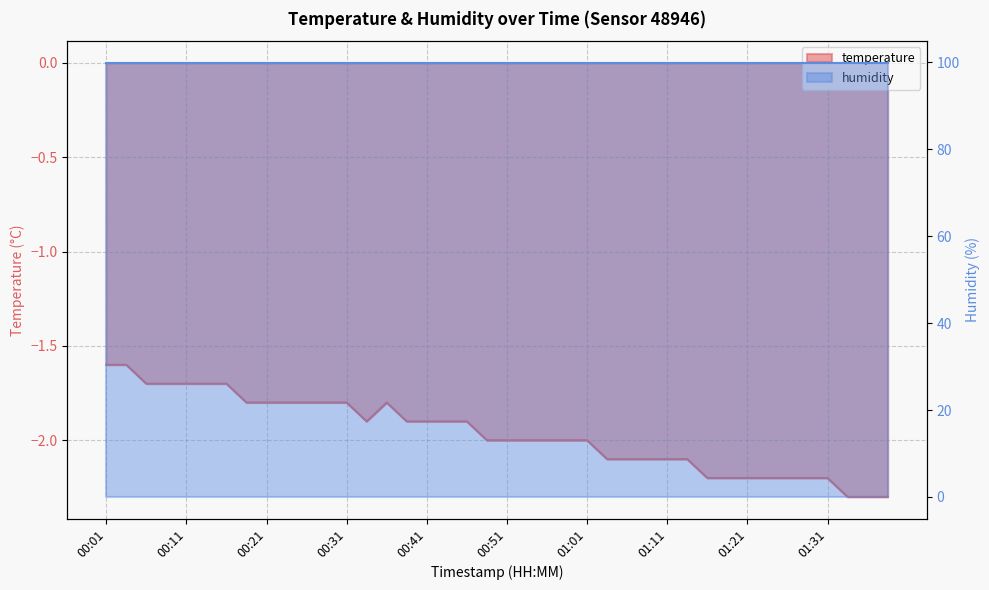

The chart shows a value of -2.2 at 01:21. True or false?

True